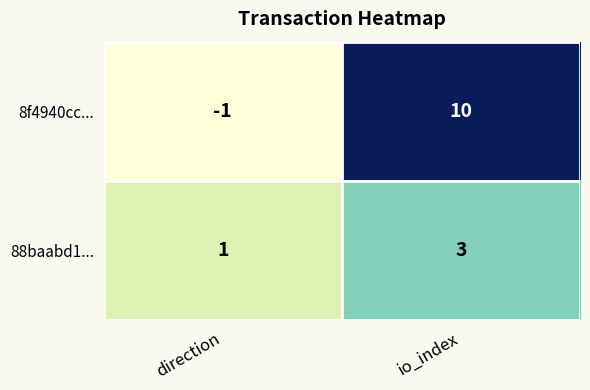

Reading left to right, transcribe all the data shown in this chart.

8f4940cc...: direction=-1	io_index=10
88baabd1...: direction=1	io_index=3